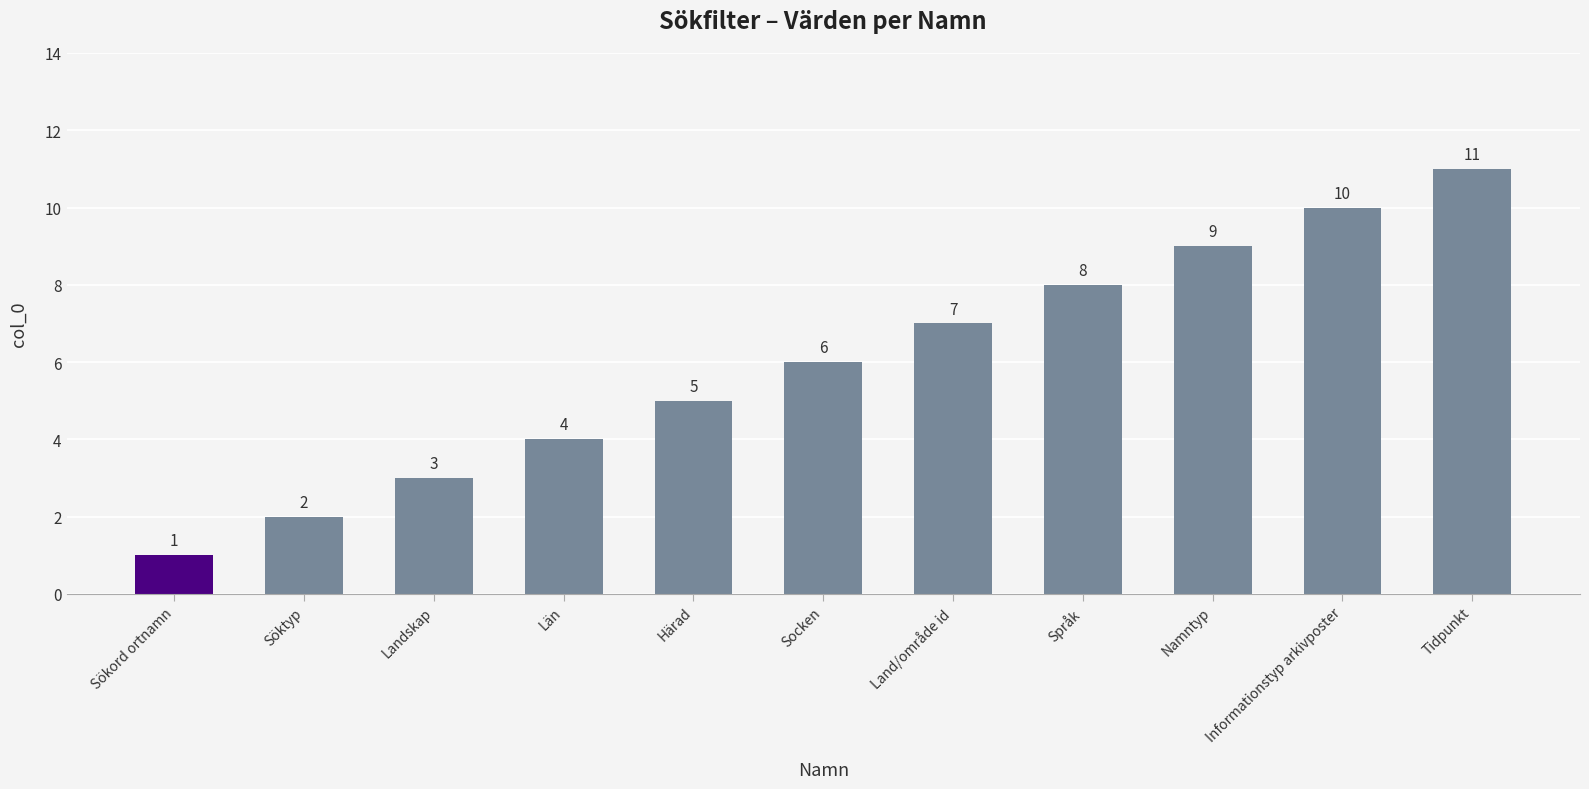

What is the label of the 7th bar from the left?

Land/område id